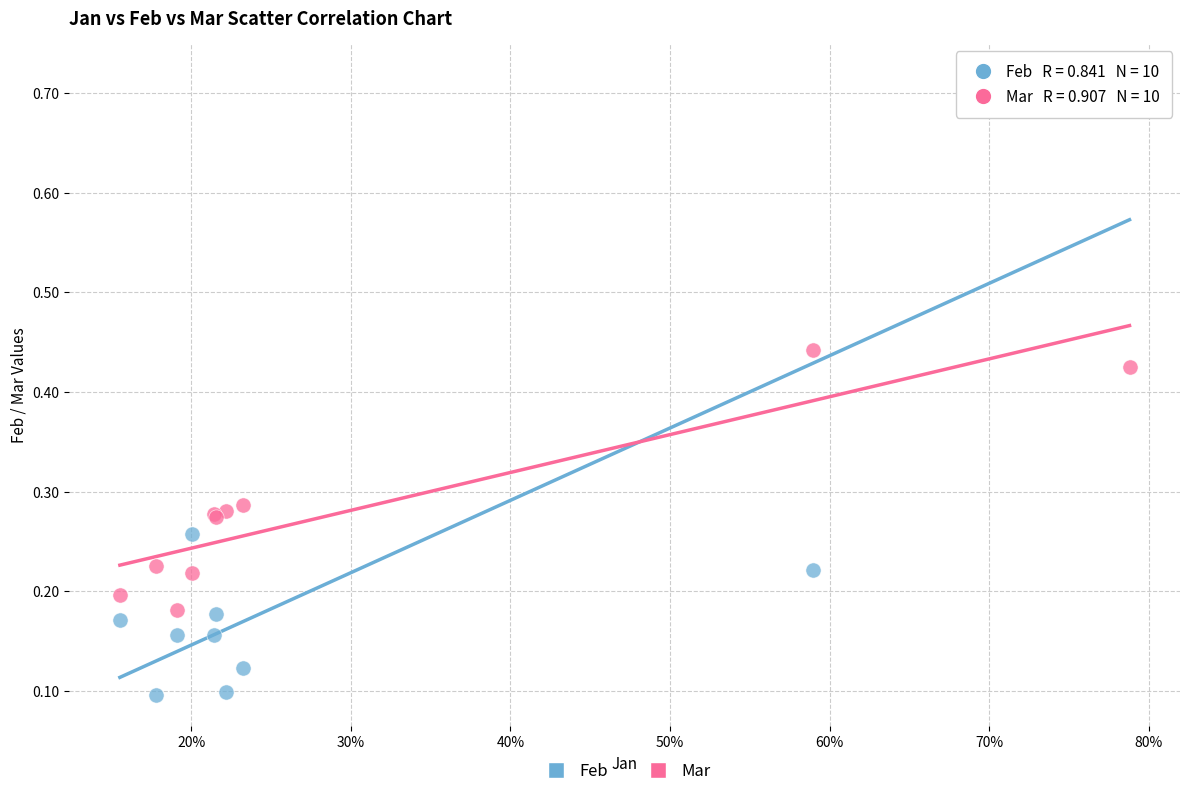

Which series contains the lowest Y value?

Feb